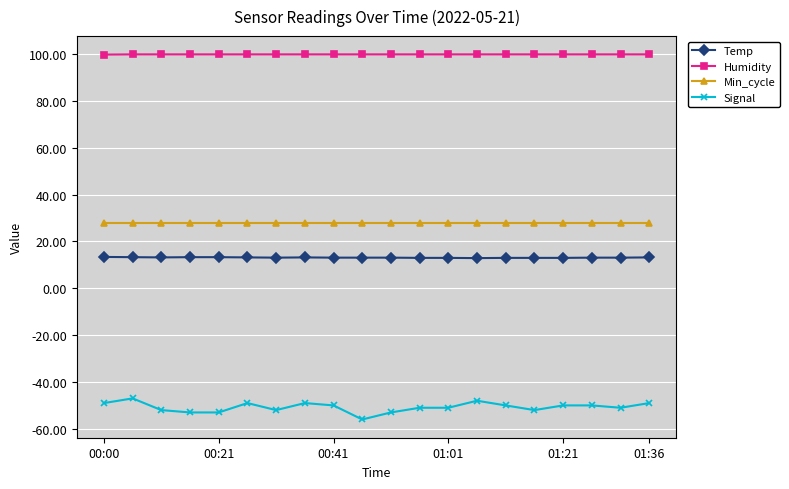

What is the value of the Signal point at the 3rd from the left?

-52.0